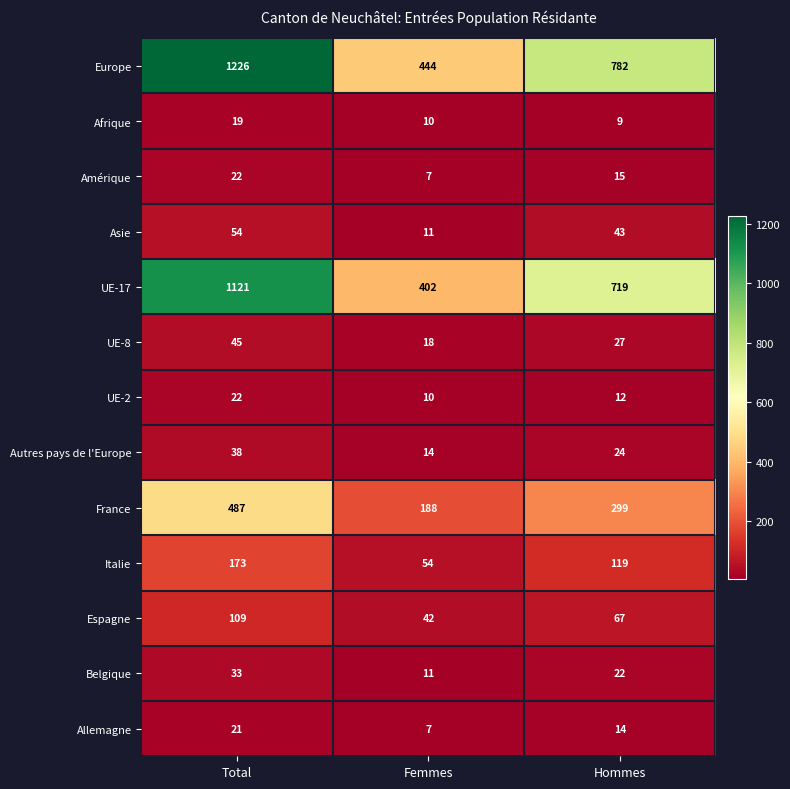

Where is France nearest to the value 337?

Hommes